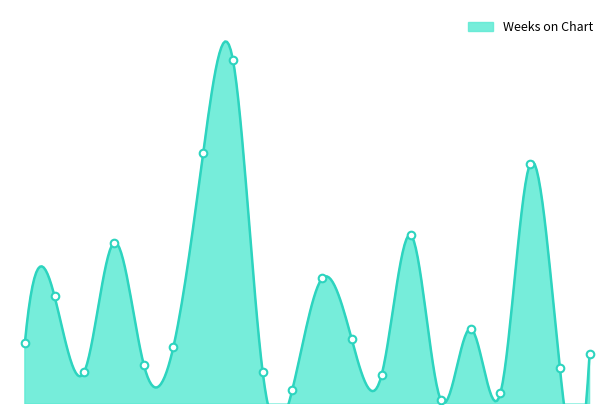

Between 9 and 8, which is larger?

8